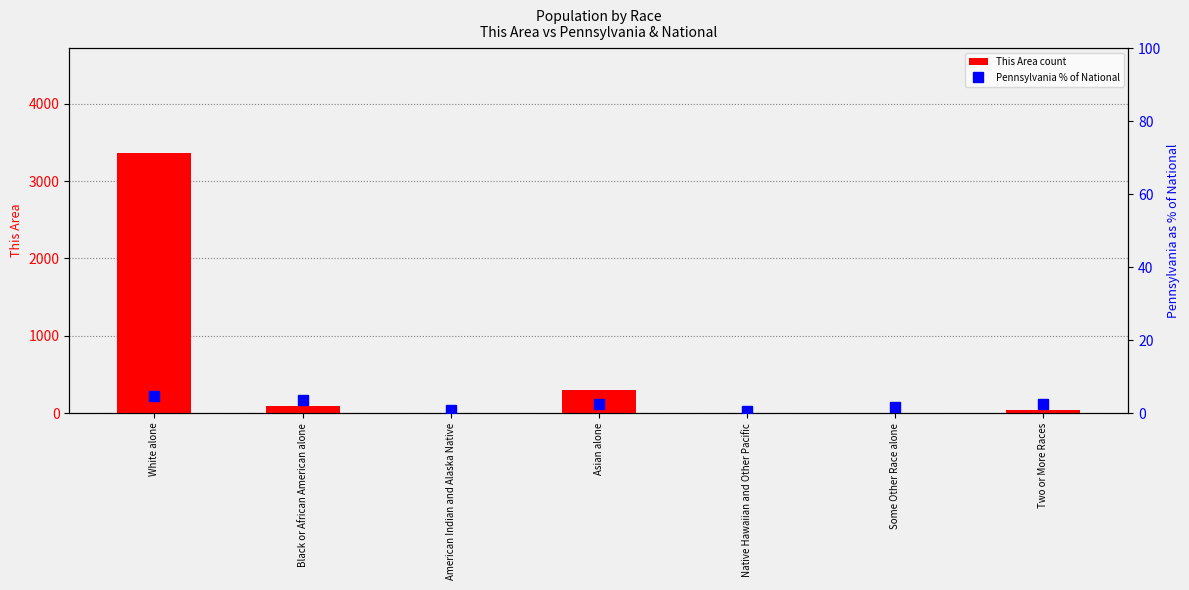

What is the sum of the Pennsylvania % of National values at Two or More Races and White alone?

7.3